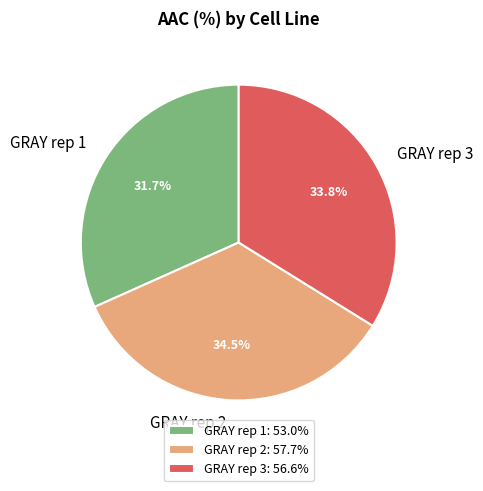

What is the ratio of the value at GRAY rep 1 to the value at GRAY rep 2?

0.9